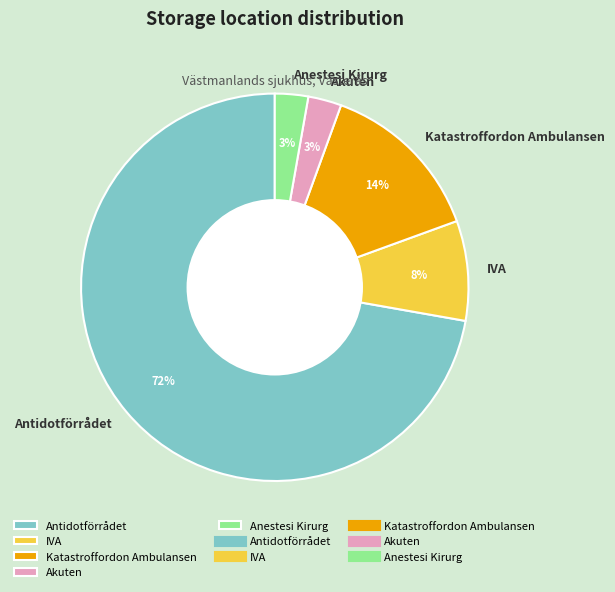

What is the largest slice in the pie chart?

Antidotförrådet